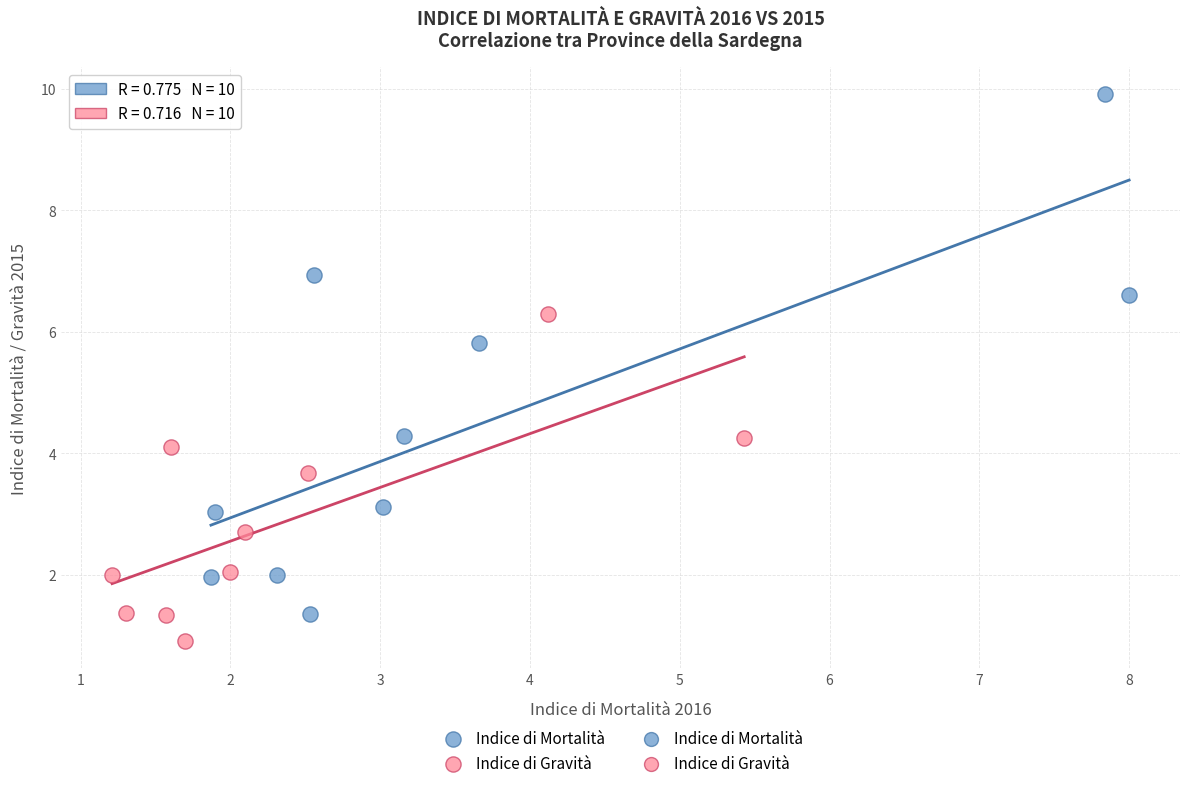

Which series has the largest Y range (max minus min)?

Indice di Mortalità